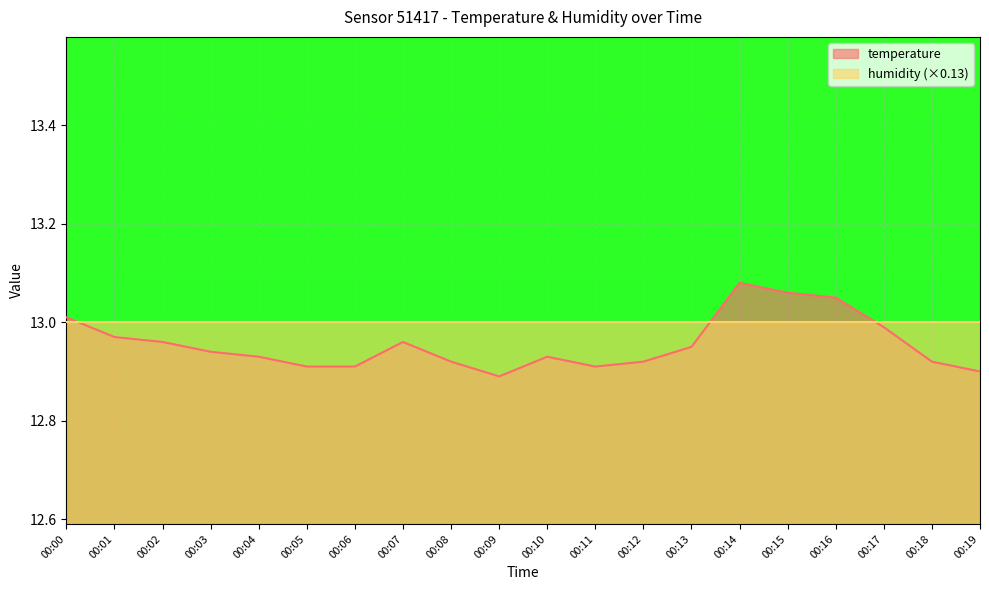

List the labels in order of value, largest first.

00:14, 00:15, 00:16, 00:00, 00:17, 00:01, 00:02, 00:07, 00:13, 00:03, 00:04, 00:10, 00:08, 00:12, 00:18, 00:05, 00:06, 00:11, 00:19, 00:09